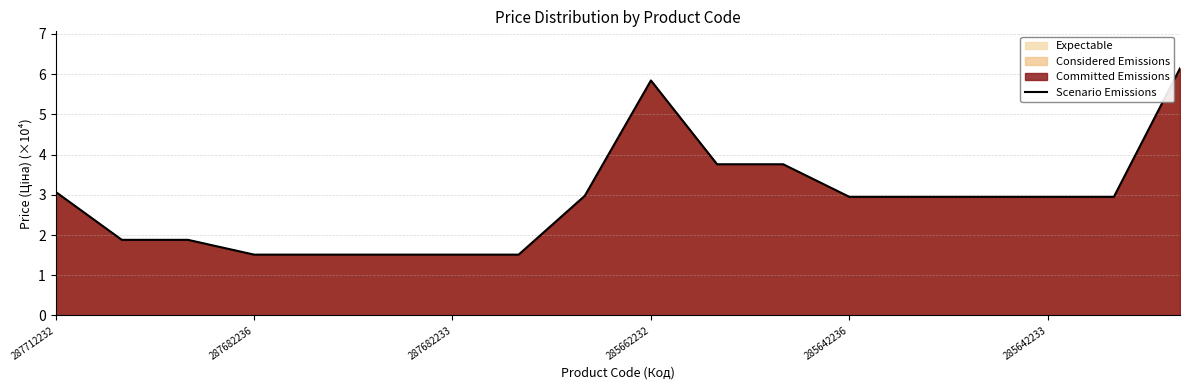

Reading right to left, extract all data points from this chart.

6.1	2.9	2.9	2.9	2.9	2.9	3.8	3.8	5.8	3.0	1.5	1.5	1.5	1.5	1.5	1.9	1.9	3.1